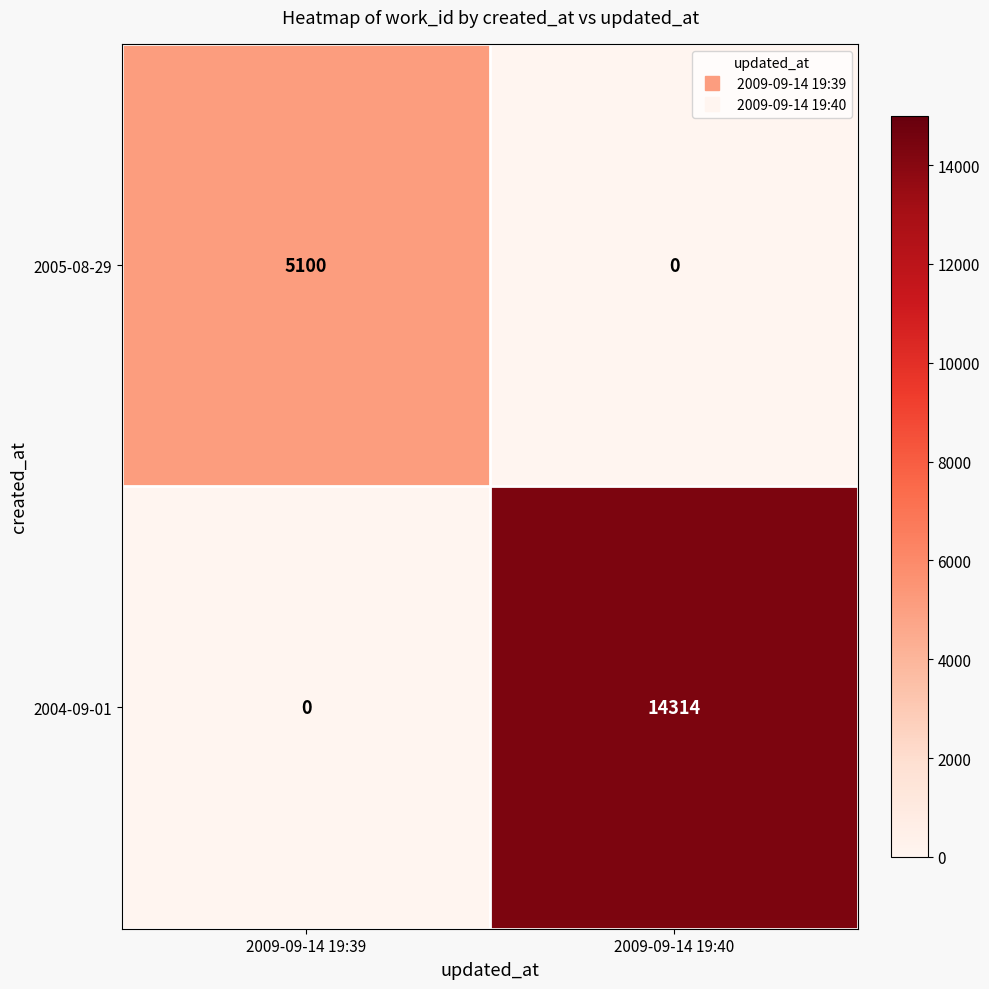

List the series in order of their peak value, highest first.

2004-09-01, 2005-08-29